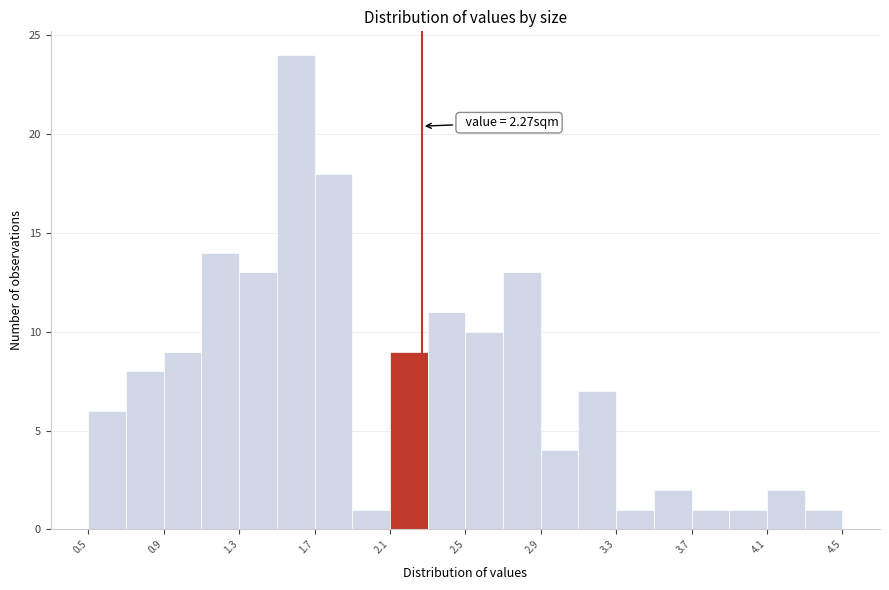

Which range on the x-axis has the tallest bar?

1.5 to 1.7